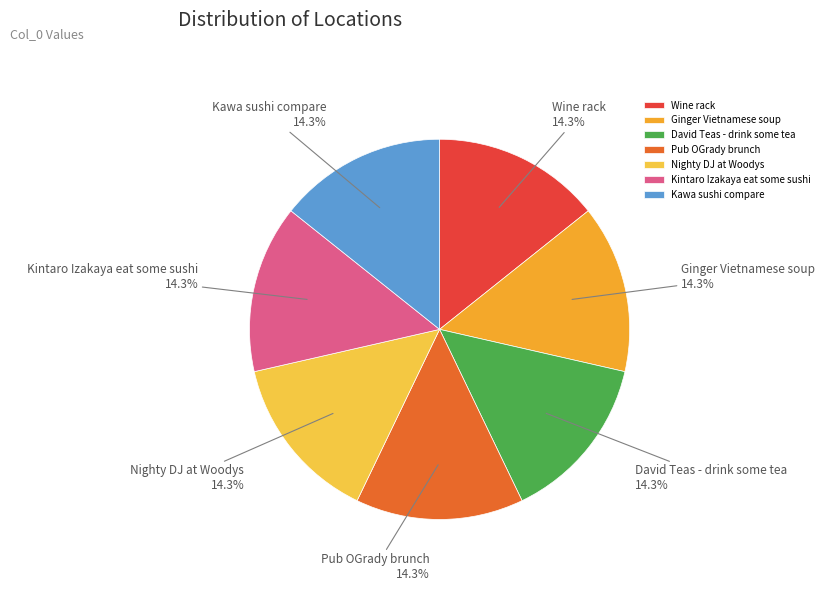

Approximately how many times larger is the value at Ginger Vietnamese soup compared to Kintaro Izakaya eat some sushi?

1.0